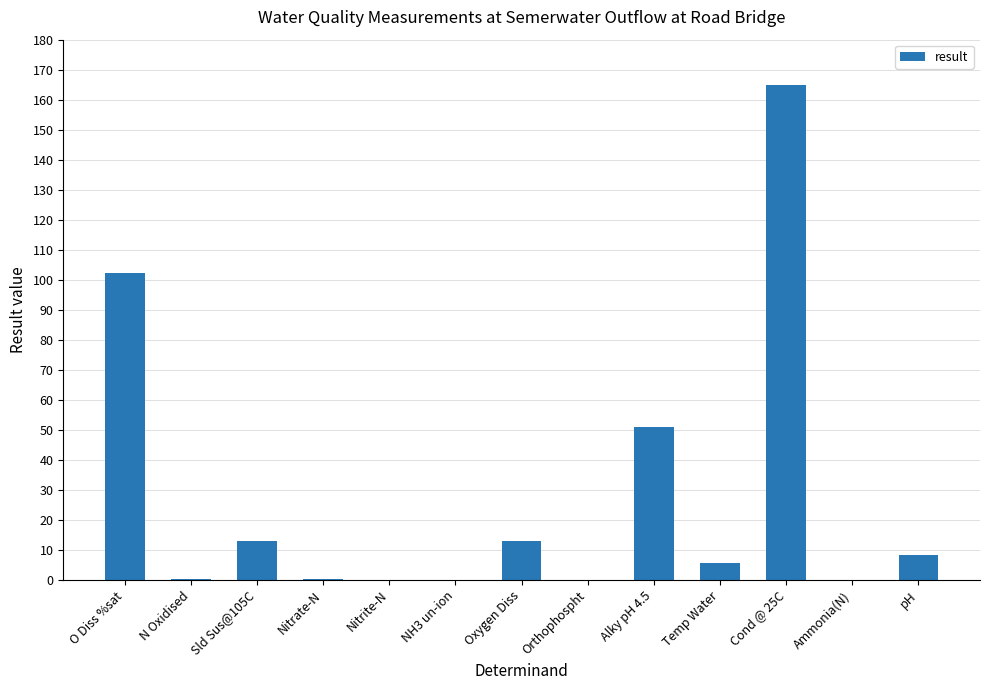

What is the difference between the values at Ammonia(N) and N Oxidised?

0.4